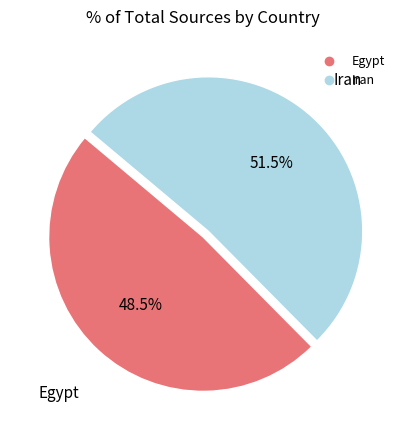

How many segments does this pie chart have?

2